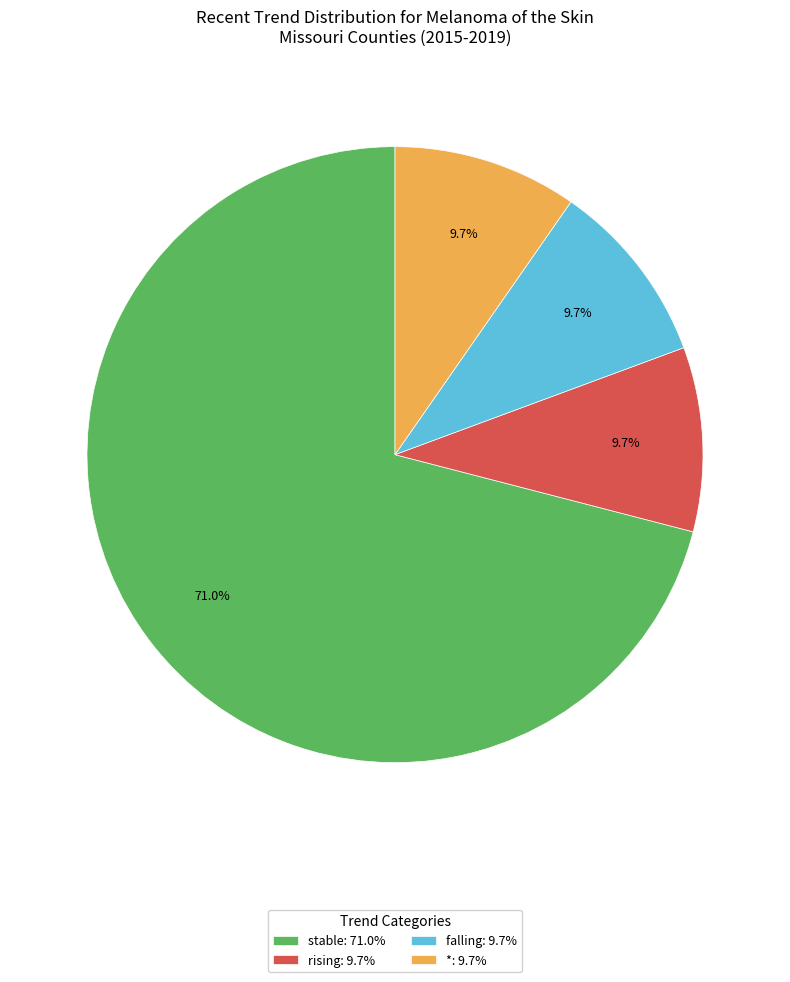

To the nearest percent, what is the difference between the largest and smallest slice percentages?

61%